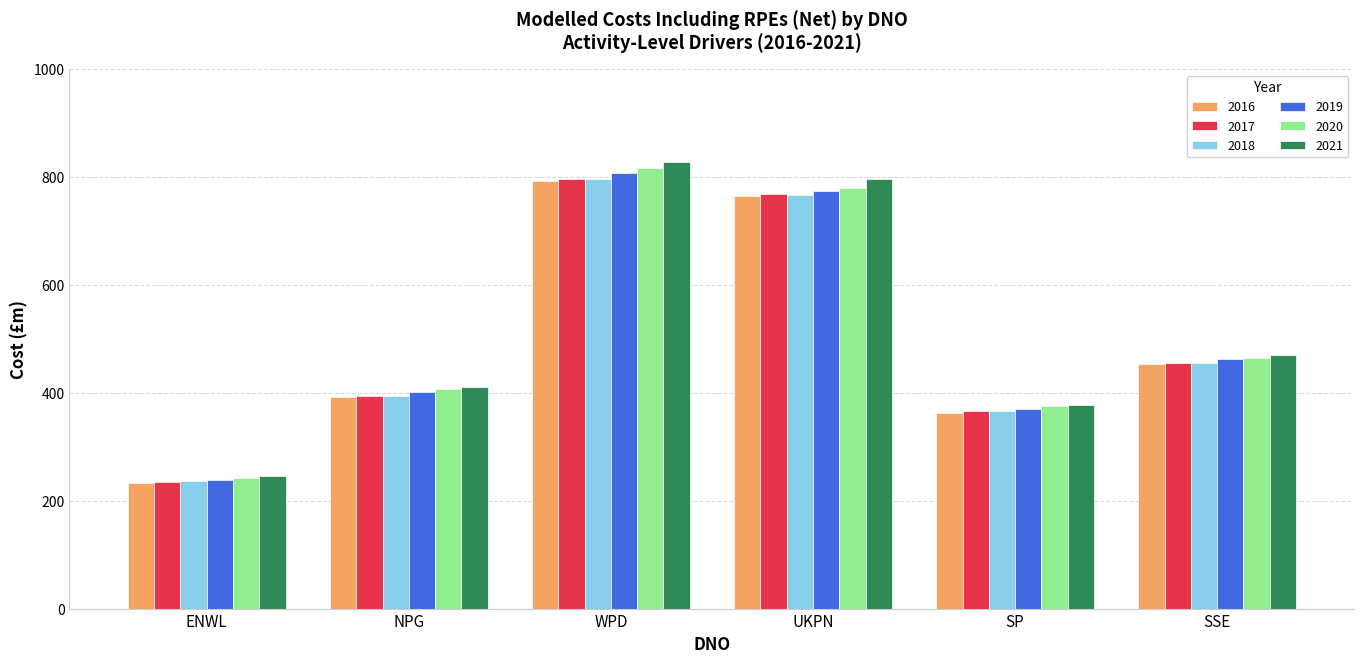

Which series has the widest spread of values?

2021